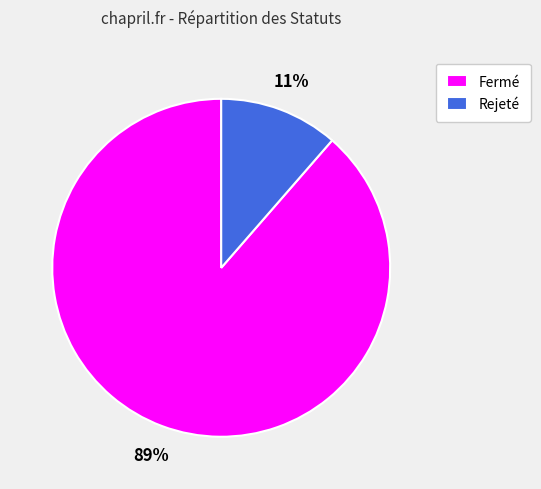

Rank the categories by value from highest to lowest.

Fermé, Rejeté